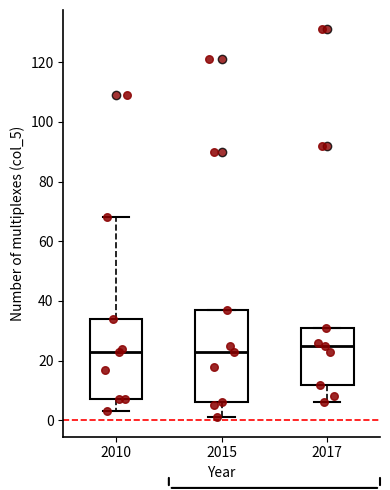

Reading left to right, read every box against the y-axis: the position of its median line, the range the box covers, and the ends of its whiskers. The values are not printed on the chart, so give them approximately, as read against the axis.

2010: median 24, box 8 to 34, whiskers 4 to 68
2015: median 24, box 6 to 38, whiskers 2 to 38
2017: median 26, box 12 to 32, whiskers 6 to 32